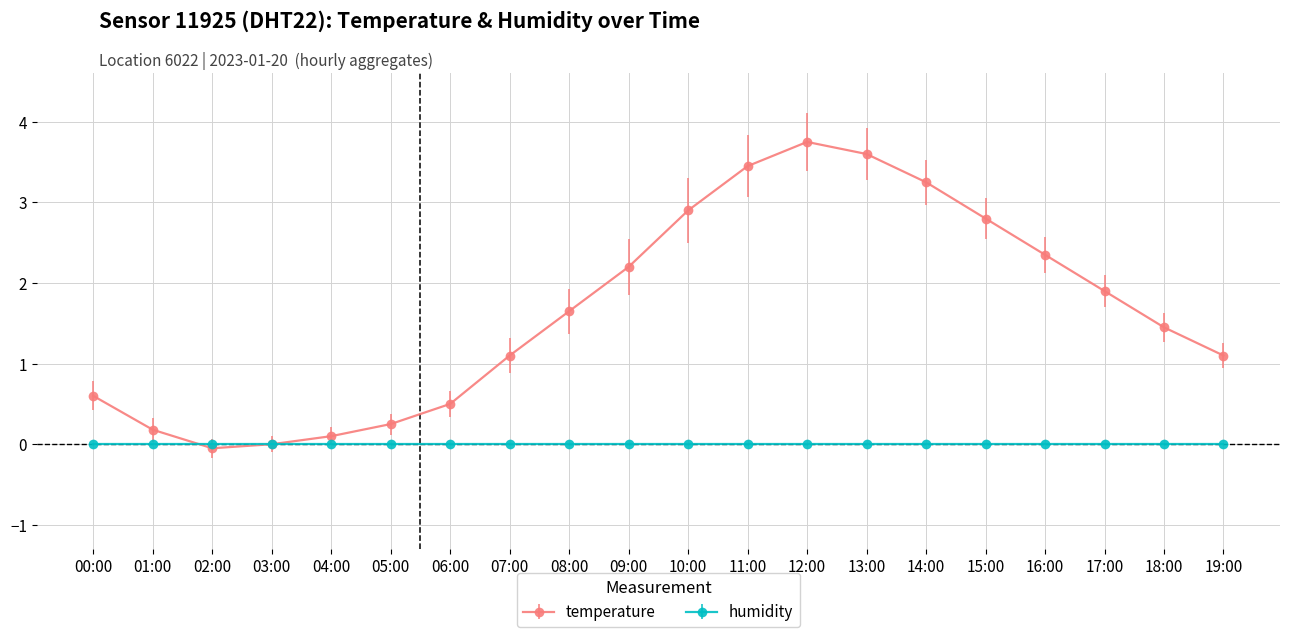

Count the number of data series in this chart.

2